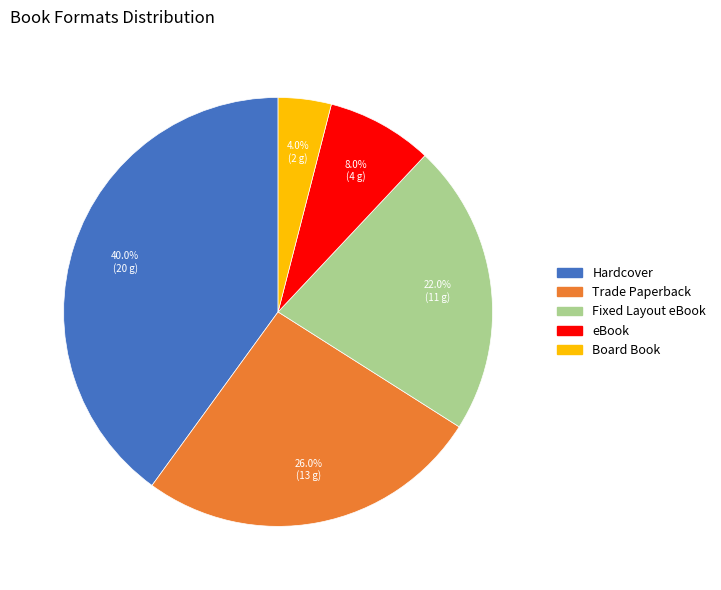

Does any single category account for the majority?

No